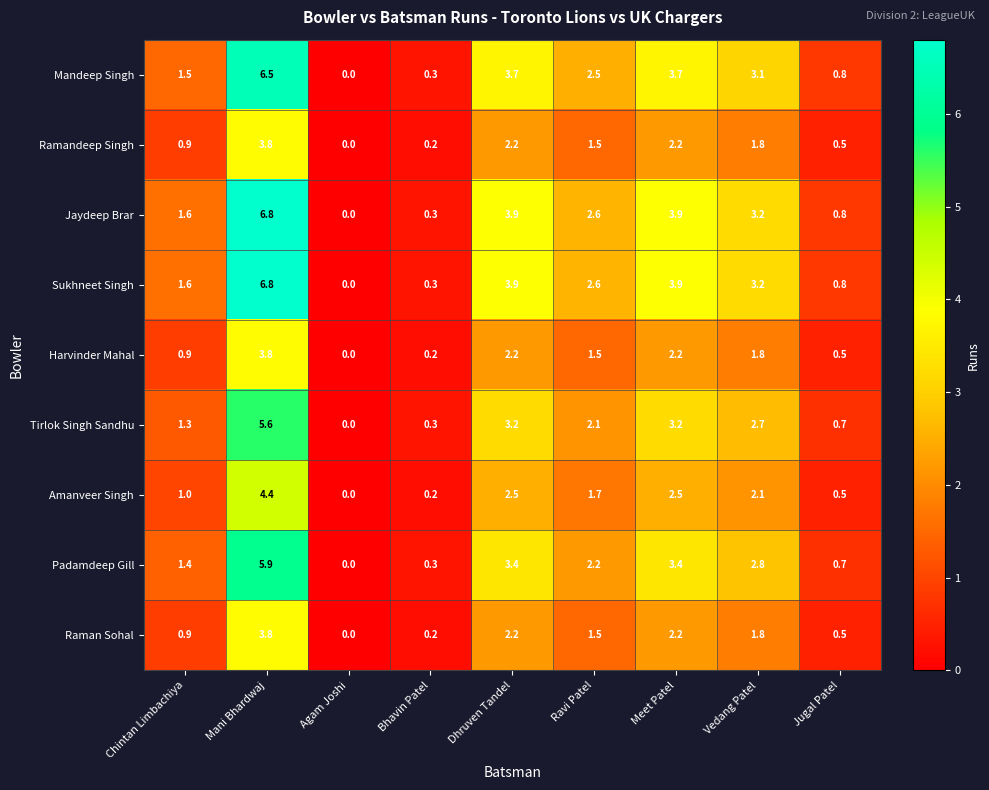

The Padamdeep Gill series shows 3.4 at Dhruven Tandel. True or false?

True